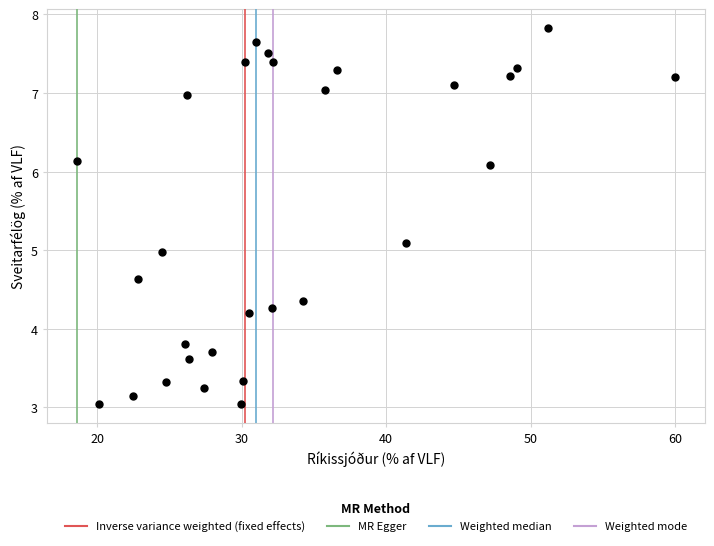

What is the range of X values (max minus min)?

41.4